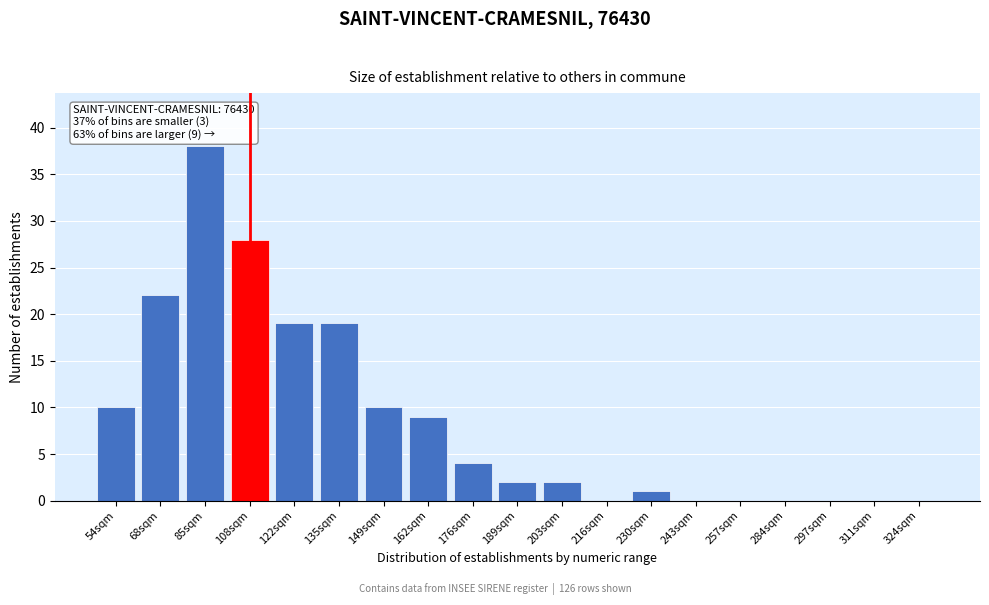

Reading right to left, what are all the values shown in this chart?

324sqm=0	311sqm=0	297sqm=0	284sqm=0	257sqm=0	243sqm=0	230sqm=1	216sqm=0	203sqm=2	189sqm=2	176sqm=4	162sqm=9	149sqm=10	135sqm=19	122sqm=19	108sqm=28	85sqm=38	68sqm=22	54sqm=10